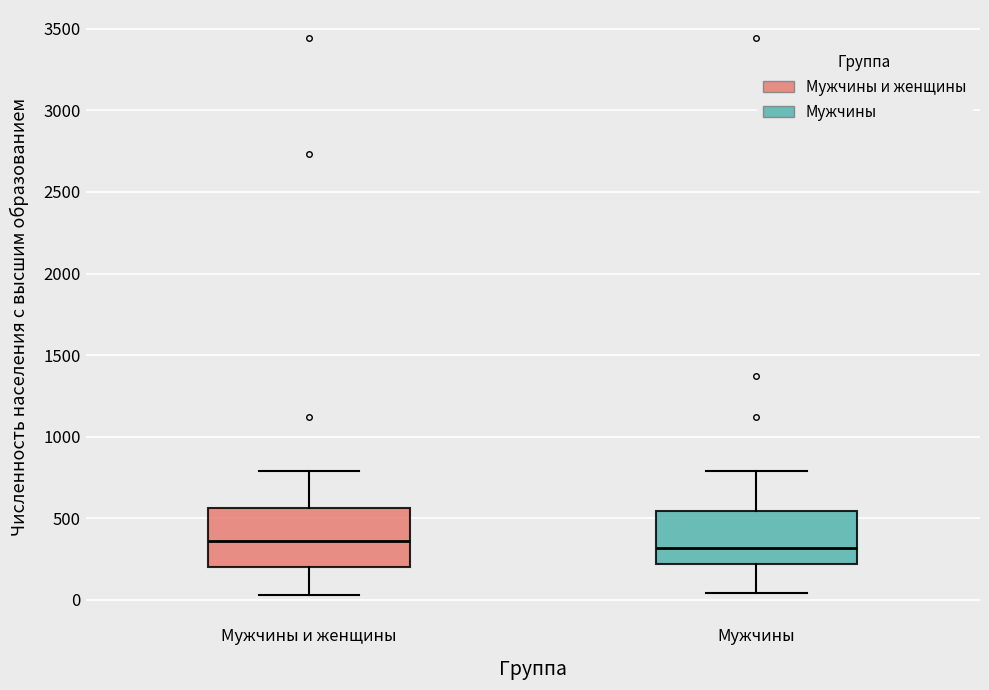

Reading left to right, transcribe this box plot: for each box, give where its median line is, the range the box spans, and where its two whiskers end, as read against the y-axis. The values are not printed on the chart, so give them approximately, as read against the axis.

Мужчины и женщины: median 350, box 200 to 550, whiskers 50 to 800
Мужчины: median 300, box 200 to 550, whiskers 50 to 800